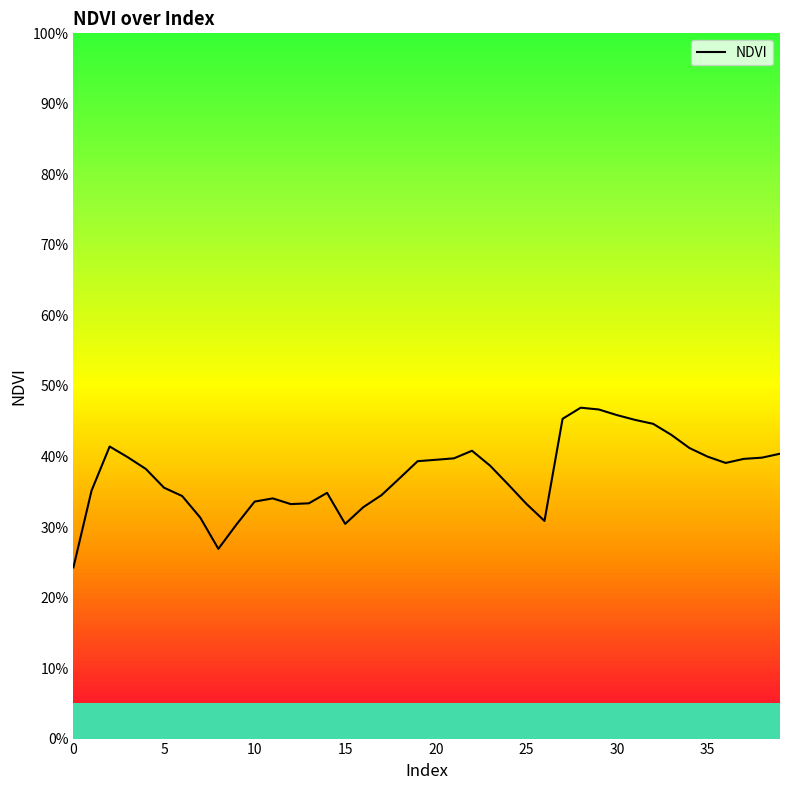

What is the value of the 18th point from the left?

0.3